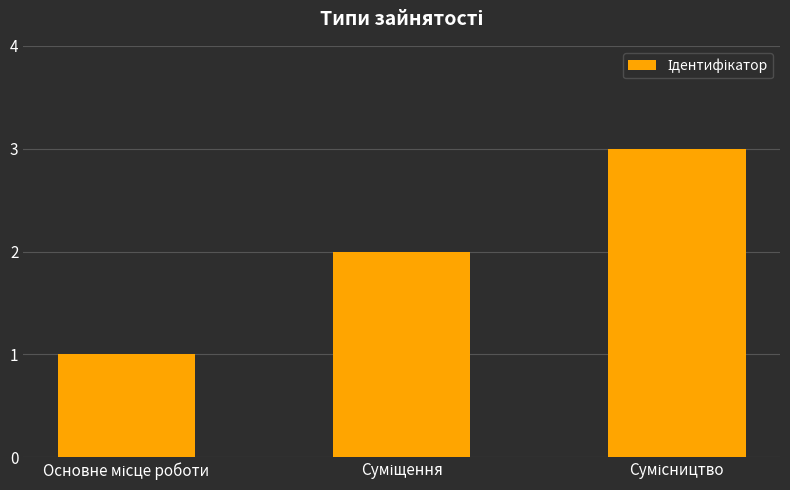

What is the sum of all values?

6